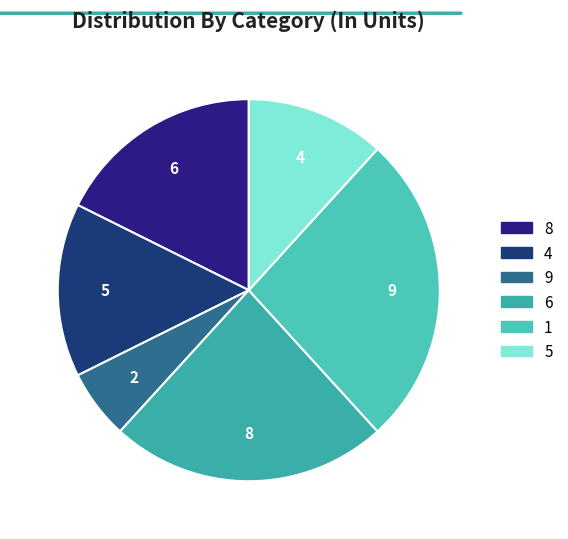

How many segments does this pie chart have?

6